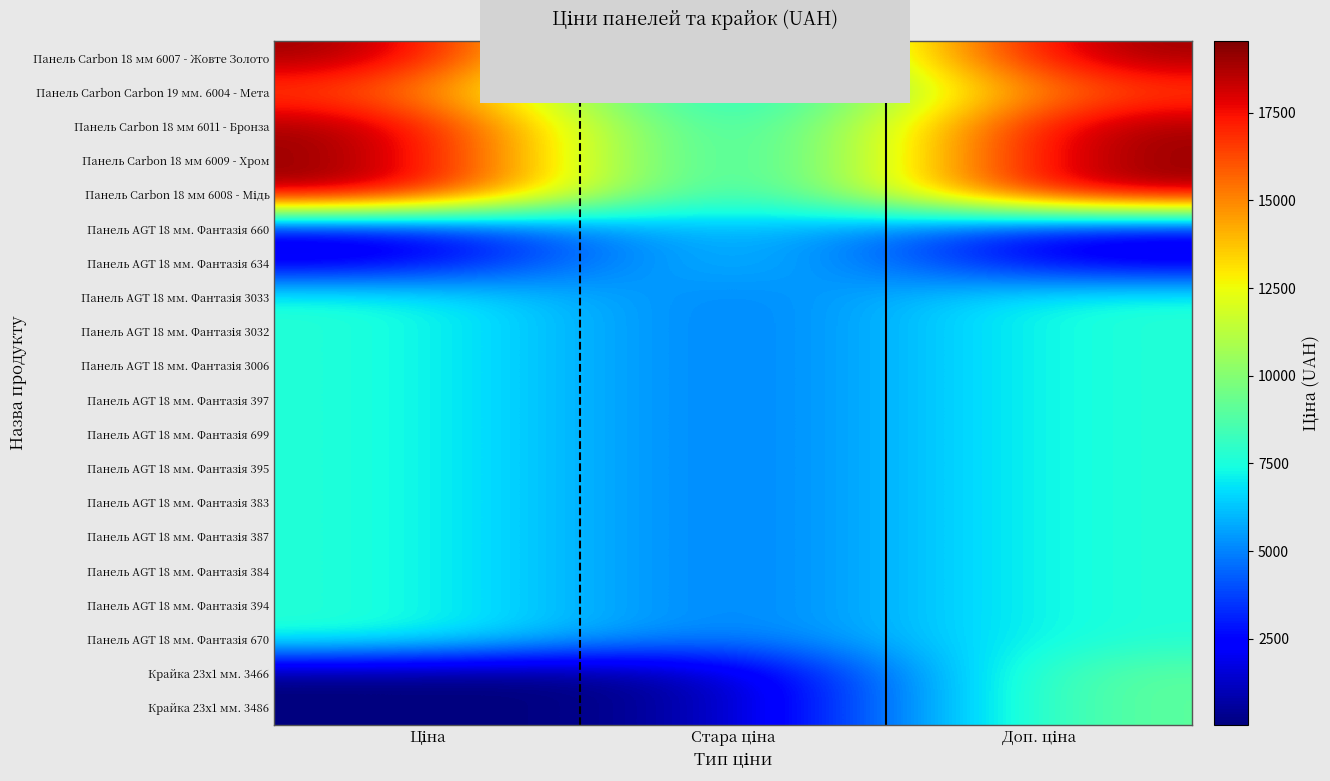

Which label corresponds to the largest value in the chart?

Ціна